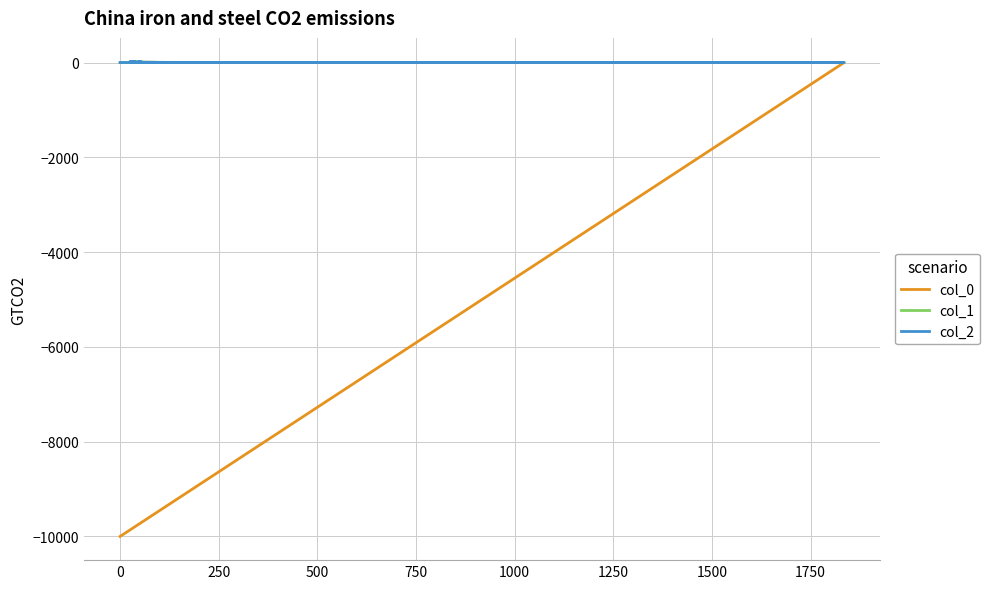

What is the average value of the col_0 series?

-491.4